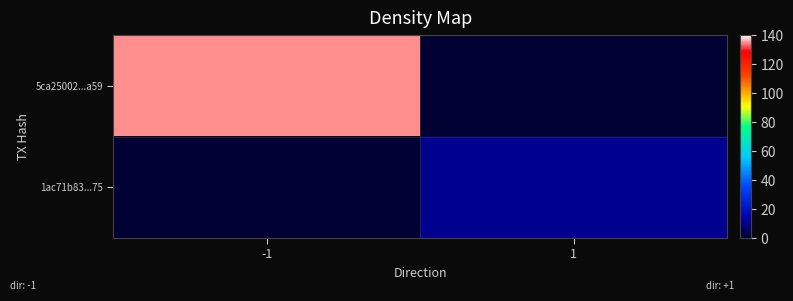

List the series in order of their overall mean, highest first.

5ca25002...a59, 1ac71b83...75